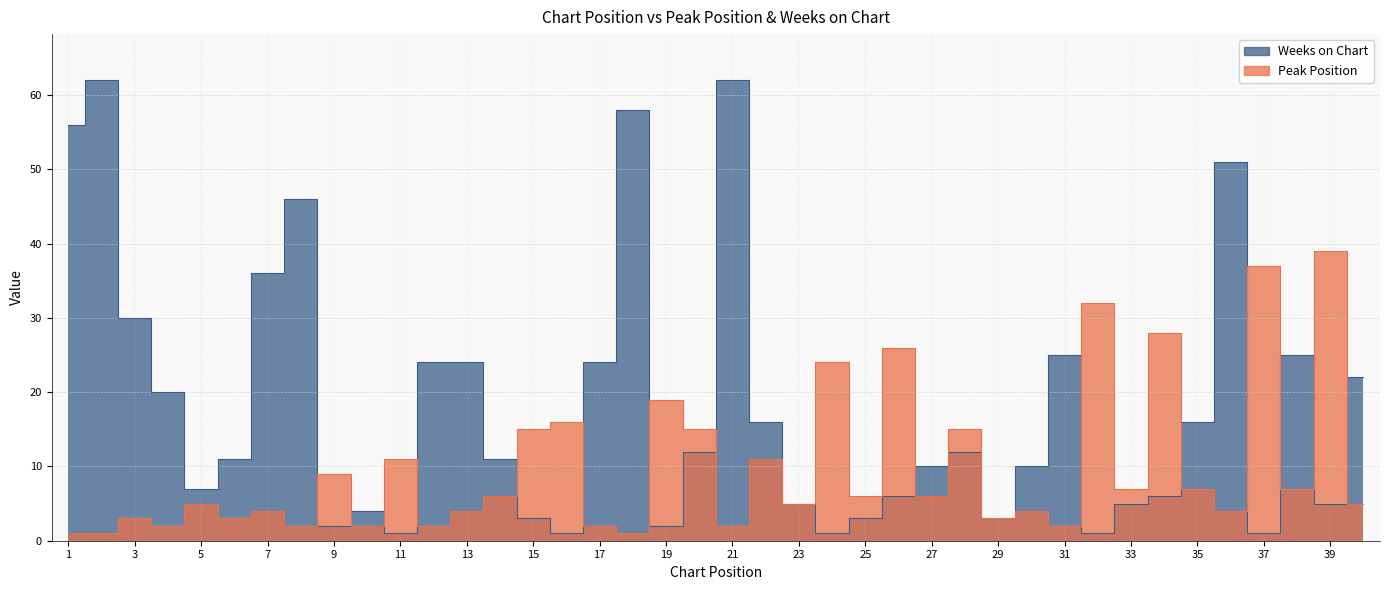

Where is the first local minimum for Peak Position?

4